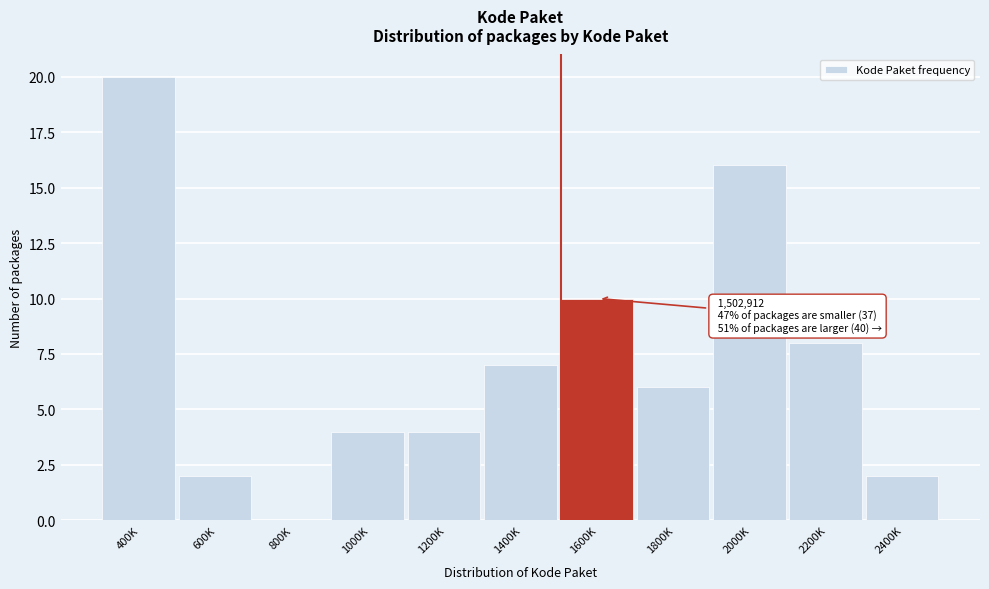

Reading right to left, what are all the values shown in this chart?

2400K=2	2200K=8	2000K=16	1800K=6	1600K=10	1400K=7	1200K=4	1000K=4	800K=0	600K=2	400K=20